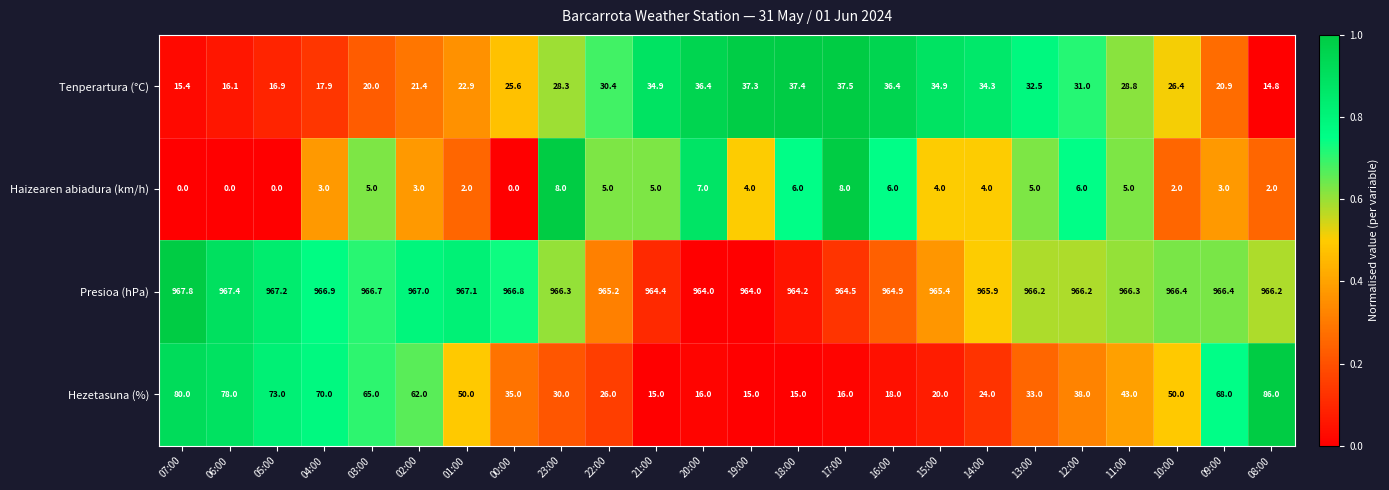

How many data points does each series have?

24